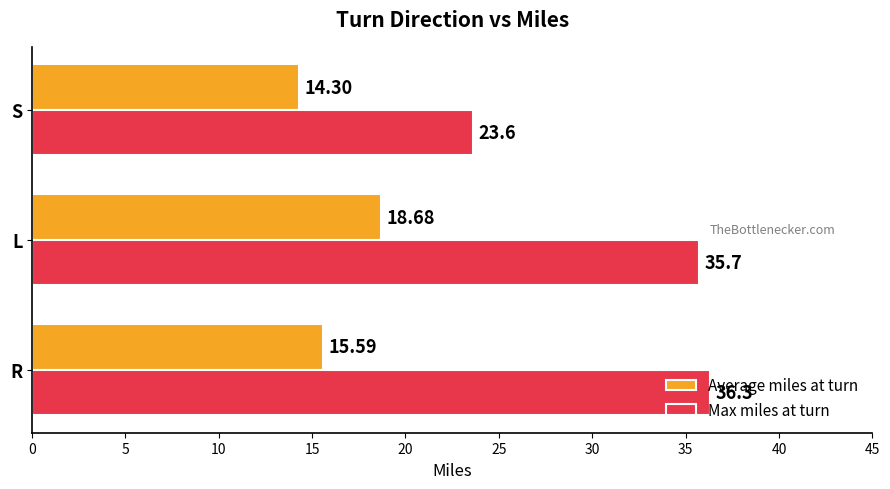

At which category is the sum across all series the highest?

L